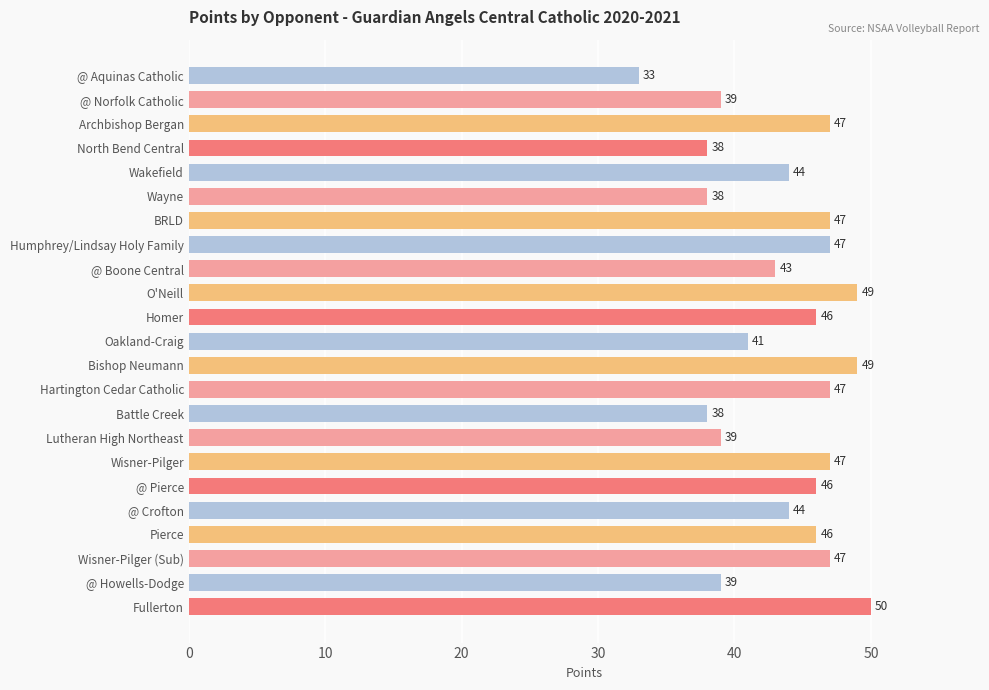

The chart shows a value of 15 at Lutheran High Northeast. True or false?

False